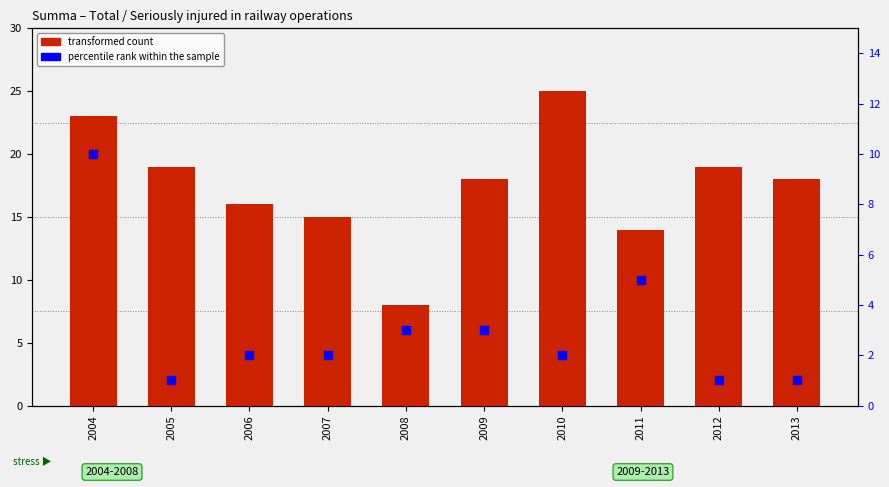

What is the total value across all series at 2004?

33